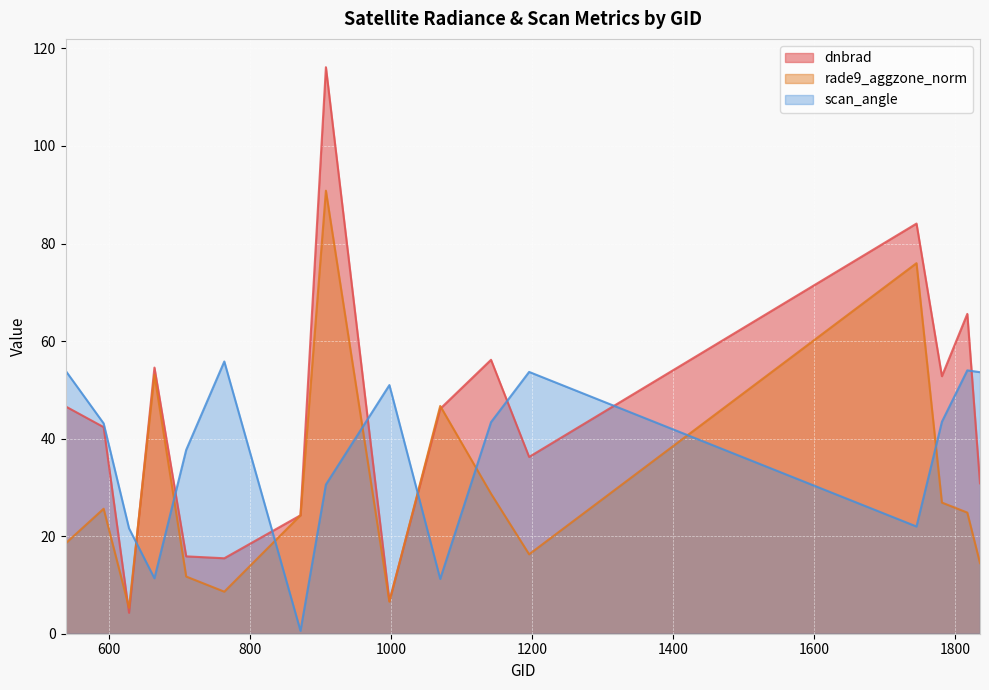

What is the smallest value displayed?

0.6